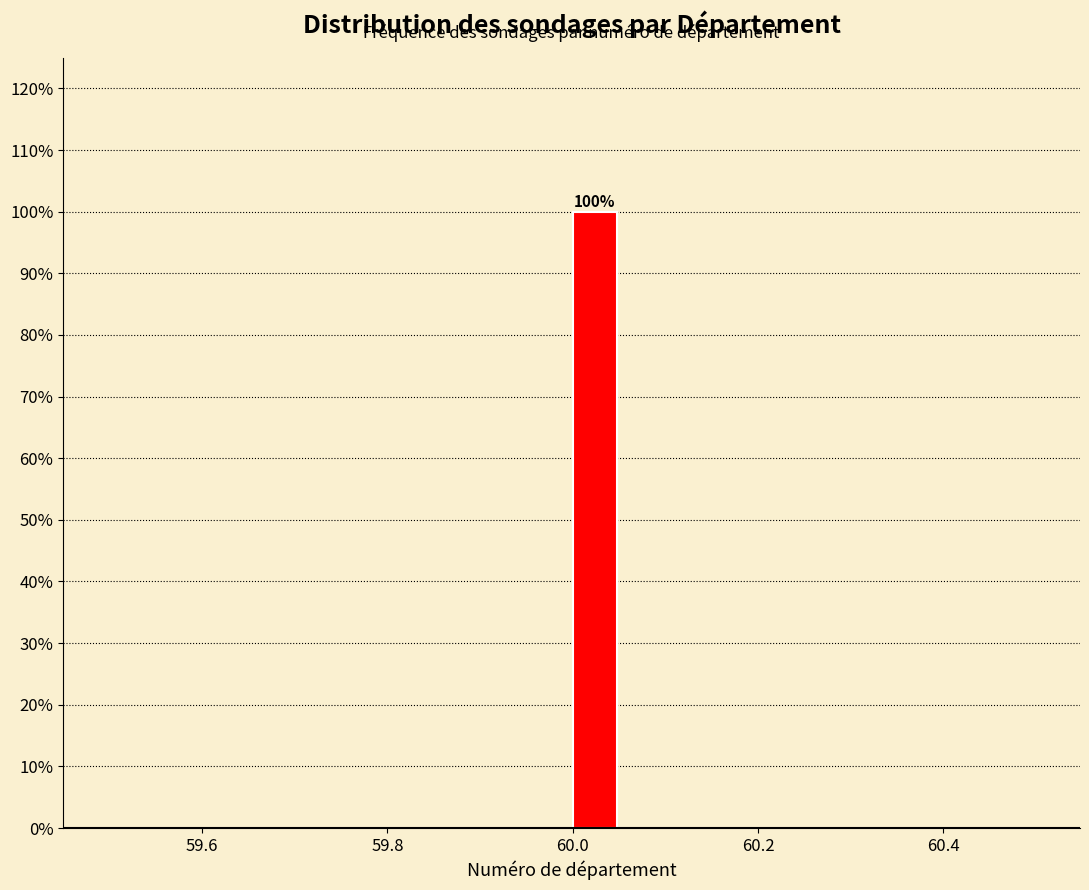

Around what value on the x-axis is the tallest bar? Give the approximate position of its centre, as read against the axis.

60.02